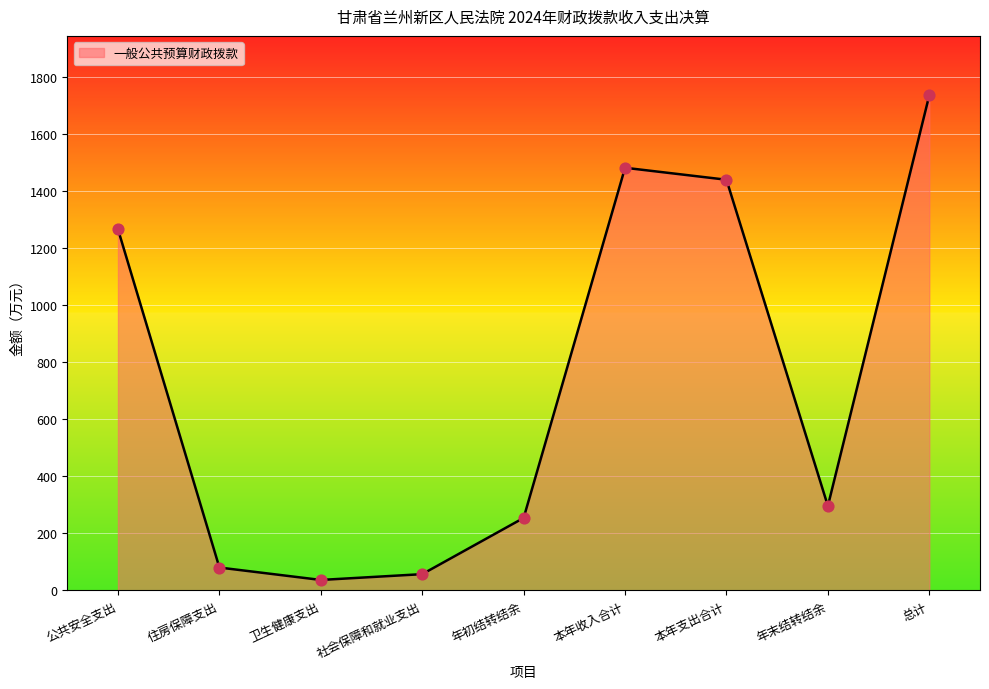

What is the change in value from 公共安全支出 to 住房保障支出?

-1187.0